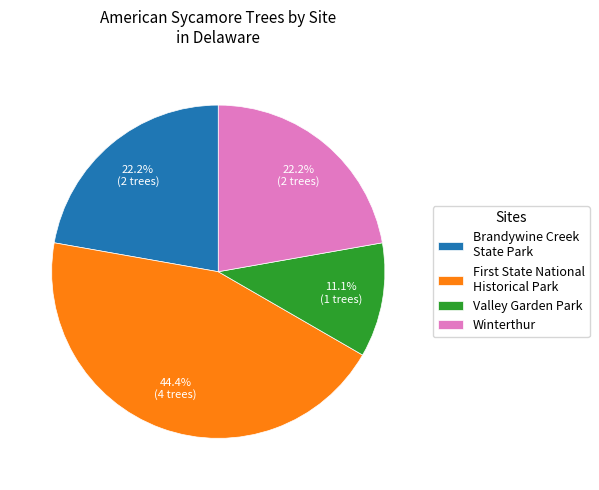

Does any single category account for the majority?

No